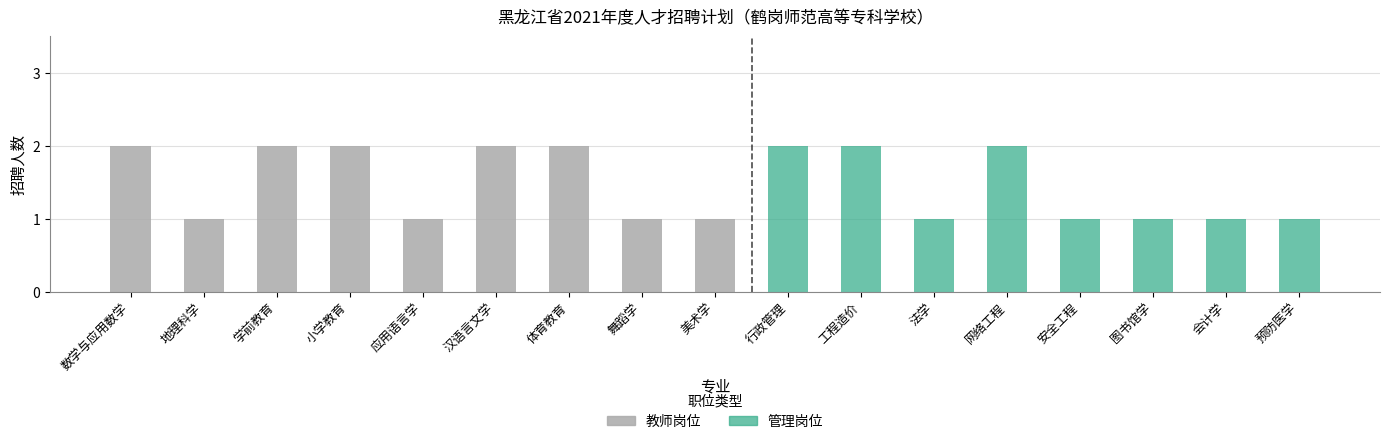

How many positive values does the 教师 series have?

9